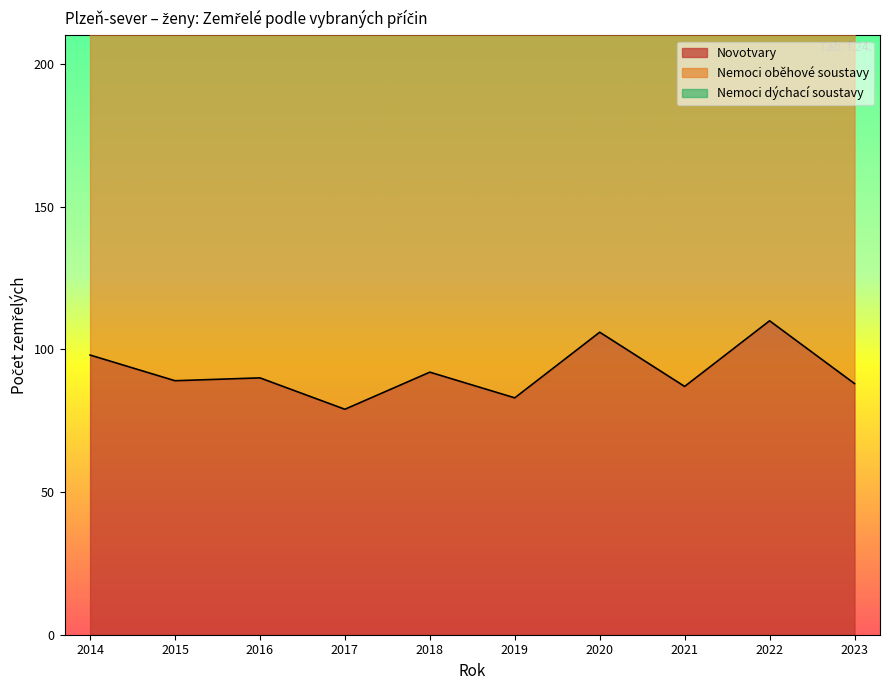

True or false: Novotvary and Nemoci oběhové soustavy cross at least once.

False